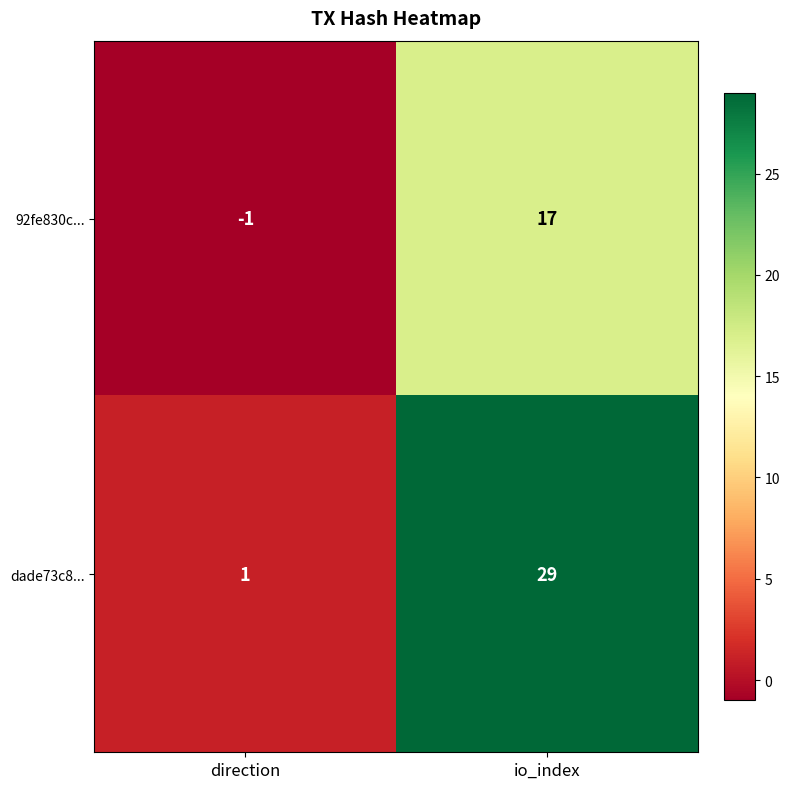

Reading right to left, list all the values displayed in this chart.

92fe830c...: io_index=17	direction=-1
dade73c8...: io_index=29	direction=1